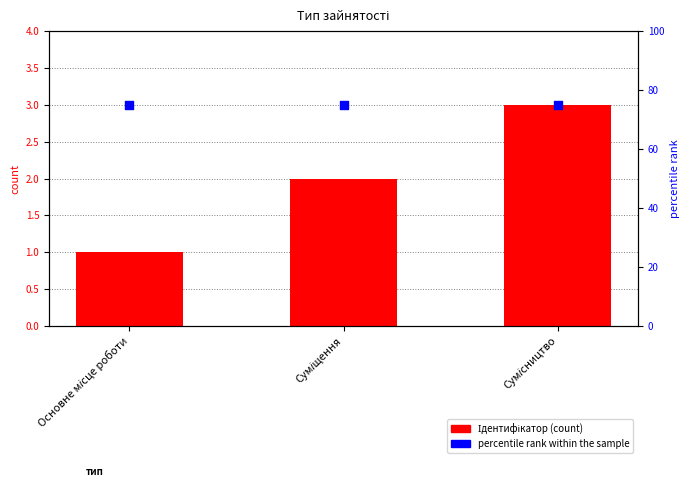

Which series contains the lowest Y value?

Ідентифікатор